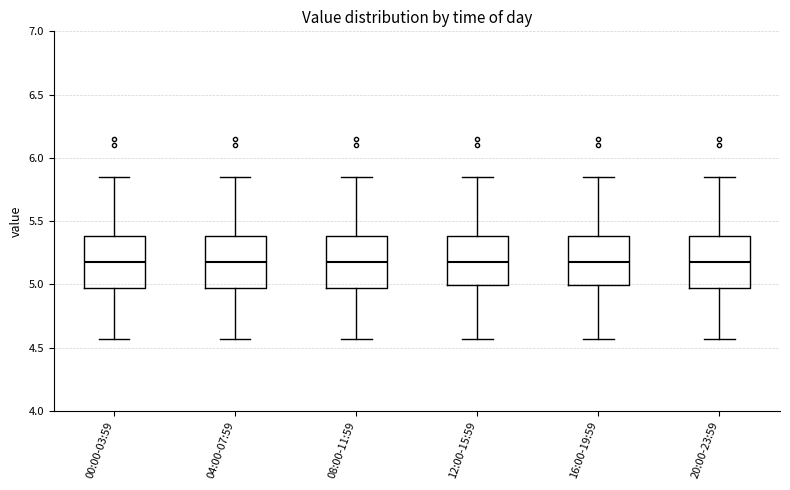

Reading left to right, read every box against the y-axis: the position of its median line, the range the box covers, and the ends of its whiskers. The values are not printed on the chart, so give them approximately, as read against the axis.

00:00-03:59: median 5.20, box 4.95 to 5.40, whiskers 4.55 to 5.85
04:00-07:59: median 5.20, box 4.95 to 5.40, whiskers 4.55 to 5.85
08:00-11:59: median 5.20, box 4.95 to 5.40, whiskers 4.55 to 5.85
12:00-15:59: median 5.20, box 5.00 to 5.40, whiskers 4.55 to 5.85
16:00-19:59: median 5.20, box 5.00 to 5.40, whiskers 4.55 to 5.85
20:00-23:59: median 5.20, box 4.95 to 5.40, whiskers 4.55 to 5.85